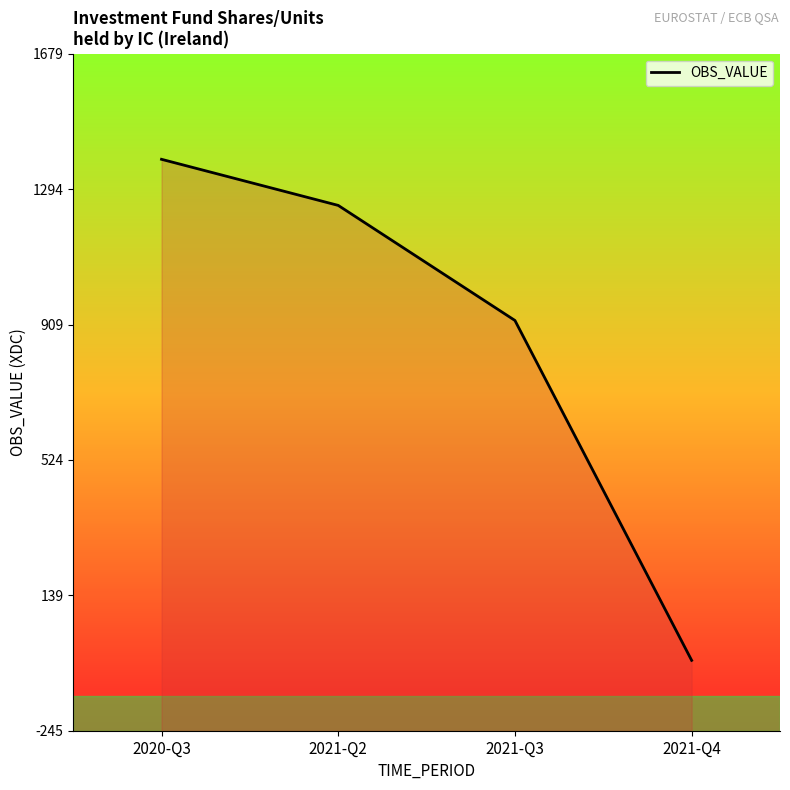

Where is the data nearest to the value 667?

2021-Q3